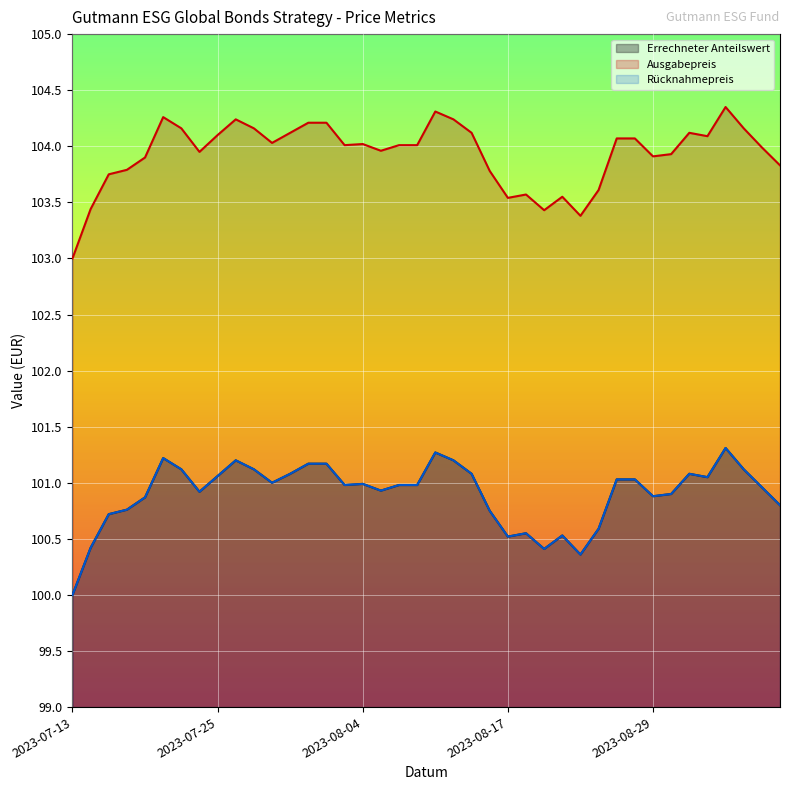

What is the sum of the Rücknahmepreis values at 2023-08-03 and 2023-07-18?

201.7